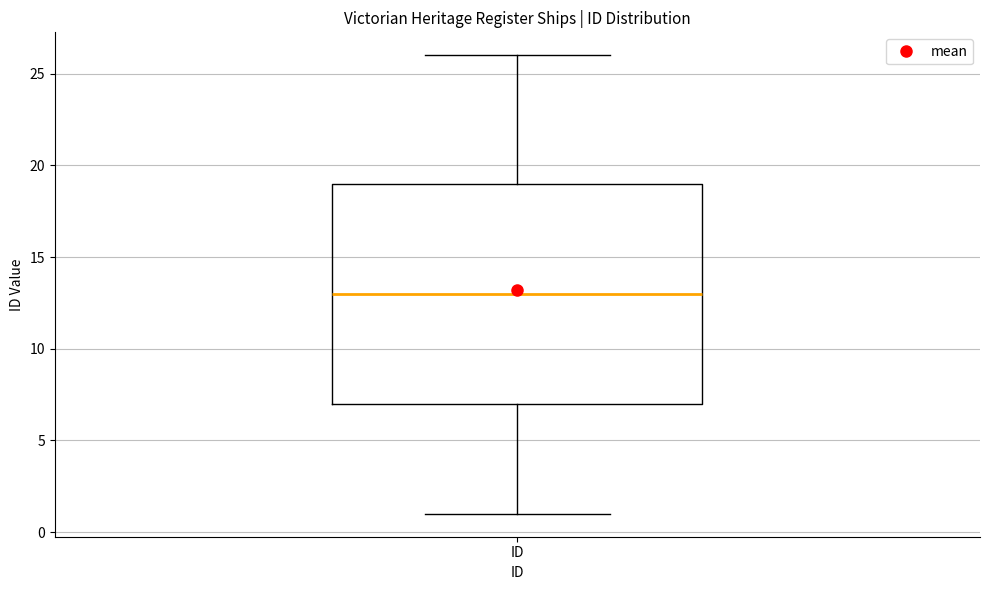

Transcribe this box plot: give where the median line is, the range the box spans, and where the two whiskers end, as read against the y-axis. The values are not printed on the chart, so give them approximately, as read against the axis.

median 13, box 7 to 19, whiskers 1 to 26